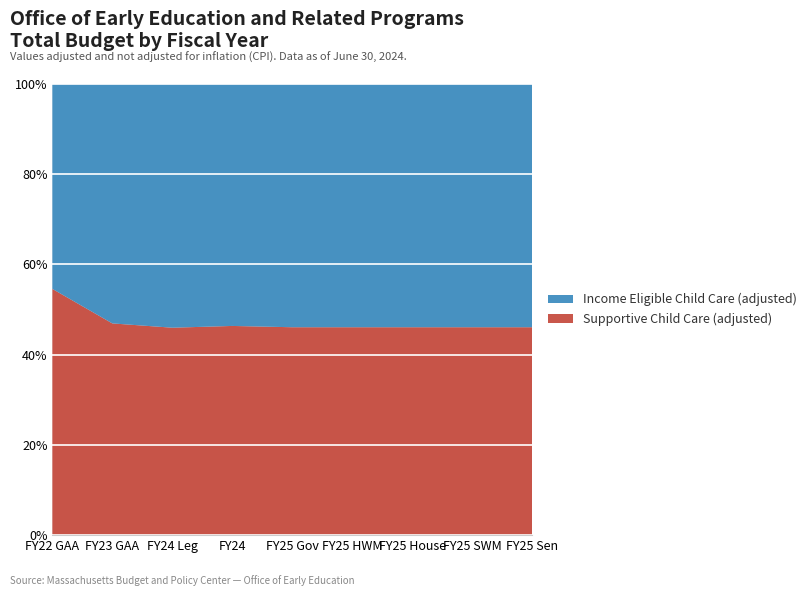

Reading left to right, extract all data points from this chart.

Supportive Child Care (adjusted): 393802222	342856880	343550043	349765866	356587135	356587135	356587135	356587135	356587135
Income Eligible Child Care (adjusted): 327724689	387688558	403620103	404506195	417188233	417188233	417188233	417188233	417188233